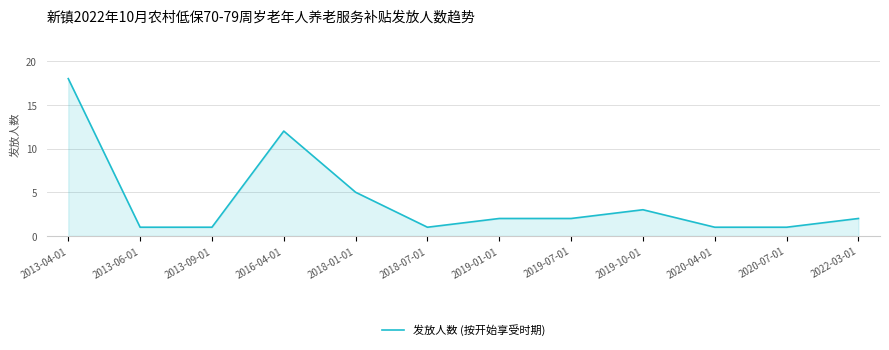

What is the ratio of the value at 2020-07-01 to the value at 2013-04-01?

0.1